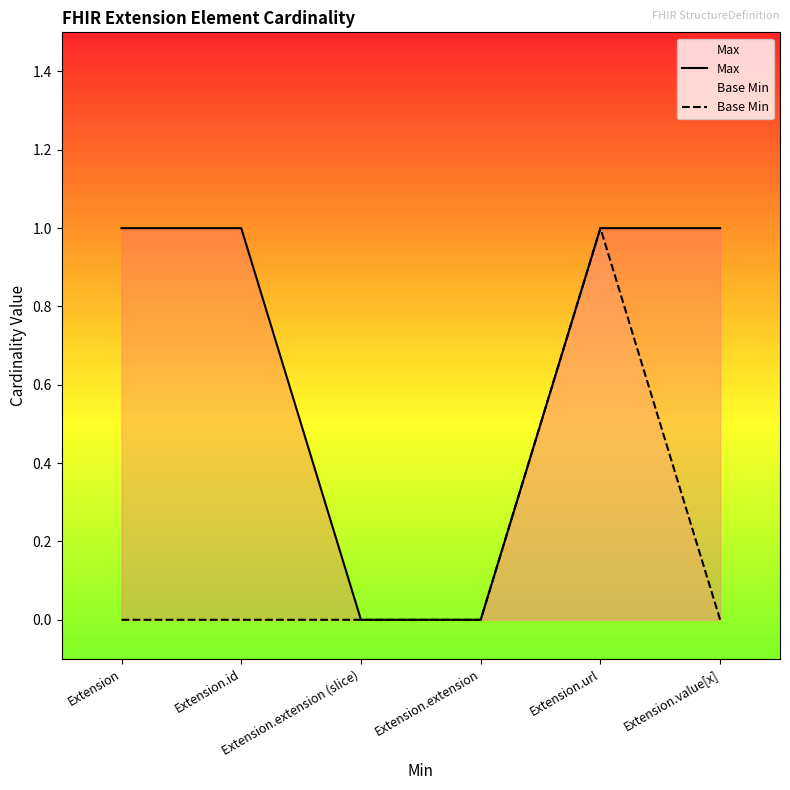

At how many categories does at least one series exceed 0?

4